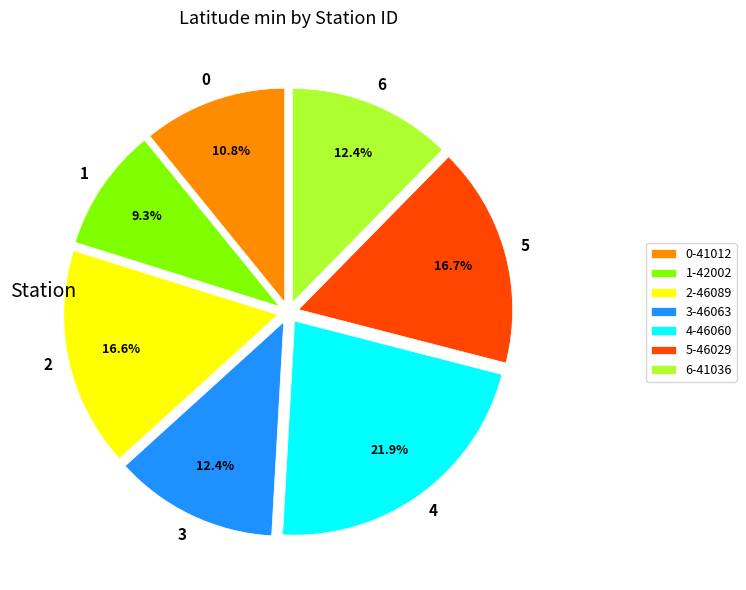

What is the largest slice in the pie chart?

4-46060